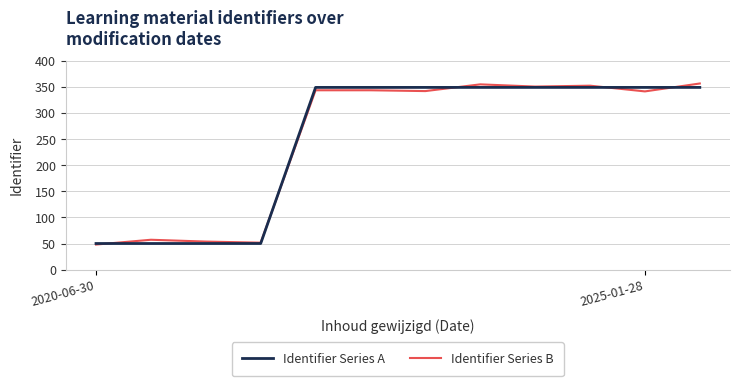

Does the chart display data point markers on the line(s)?

No